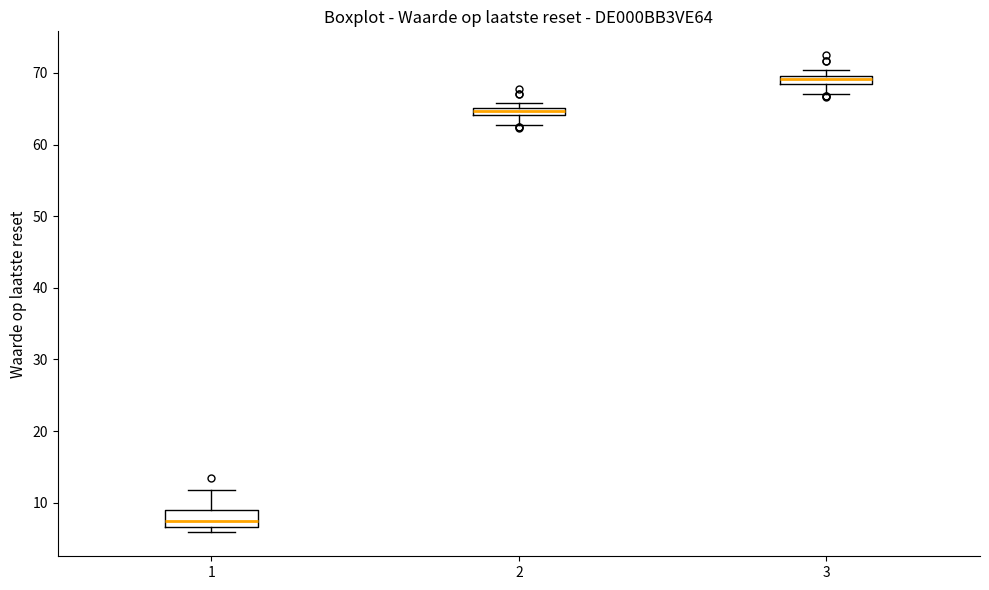

Which box is the tallest, from its lower edge to its upper edge?

1